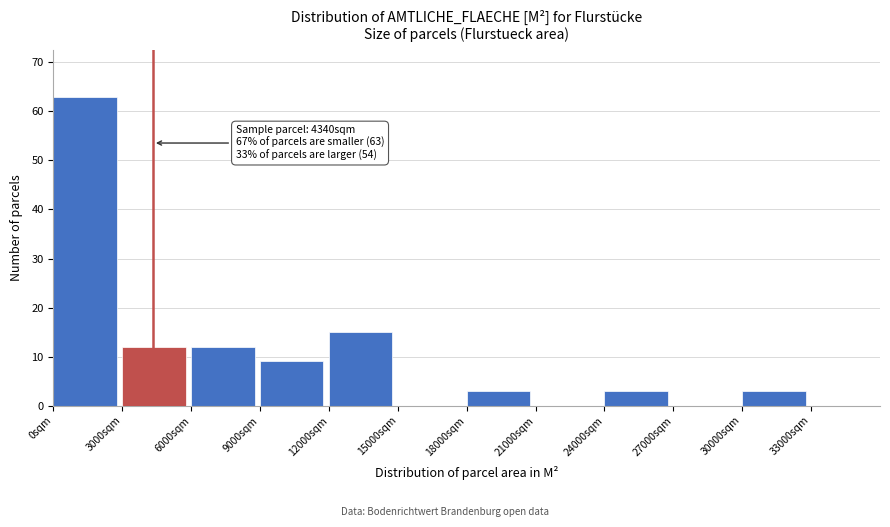

Which range on the x-axis has the tallest bar?

0 to 3000